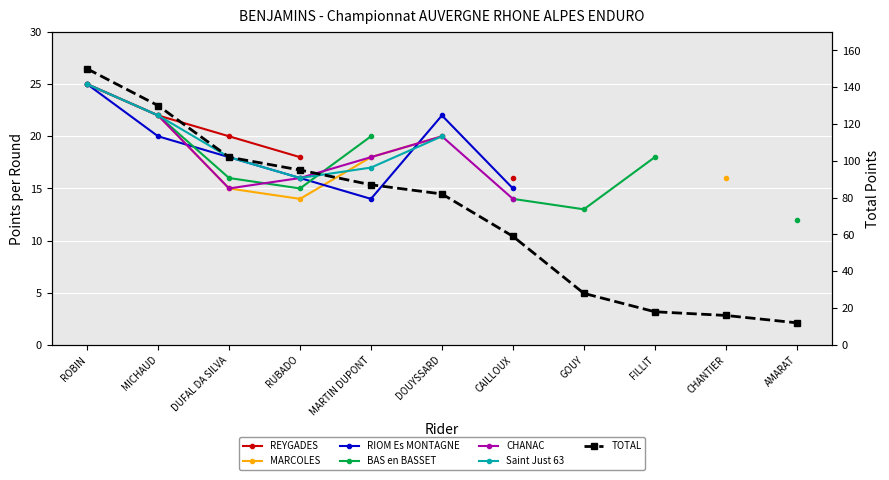

The value at AMARAT is 2. True or false?

False